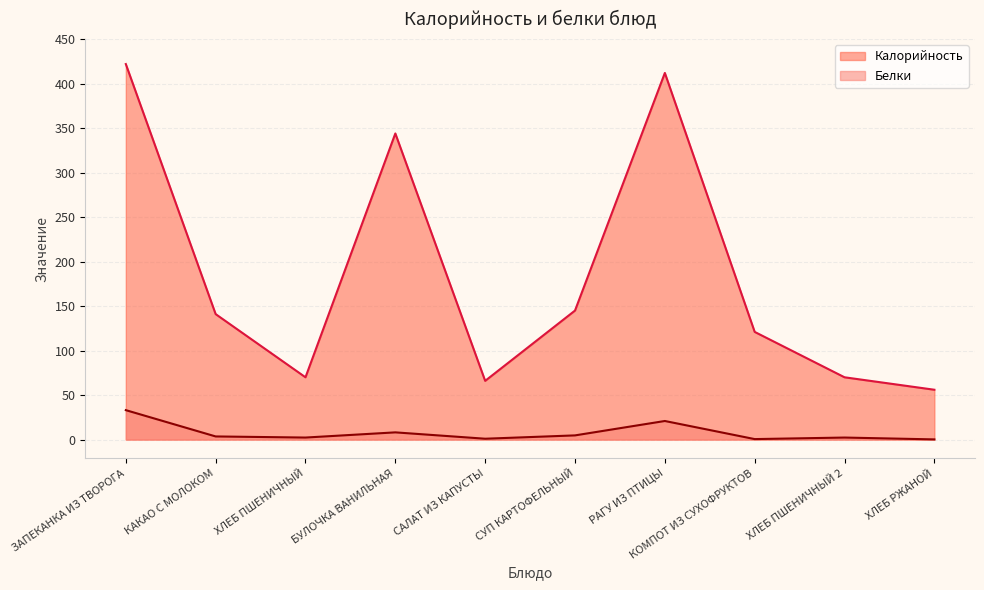

At which category does Калорийность reach its first local peak?

БУЛОЧКА ВАНИЛЬНАЯ